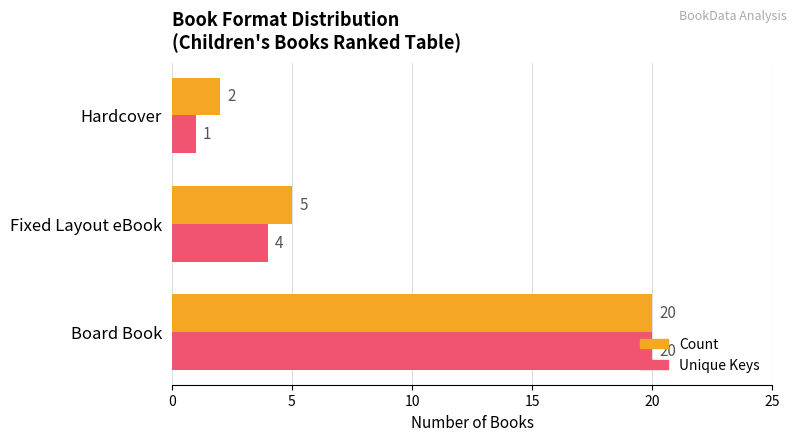

What is the highest value of the Count series?

20